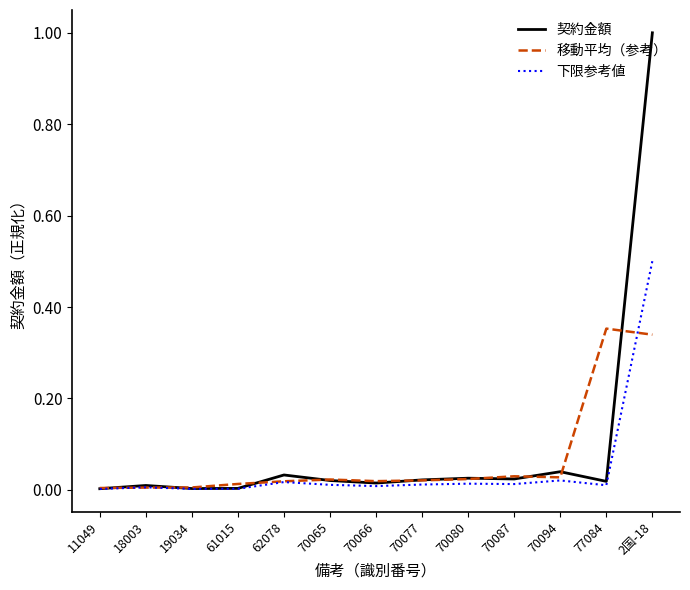

At which category does the chart reach its peak across all series?

2国-18